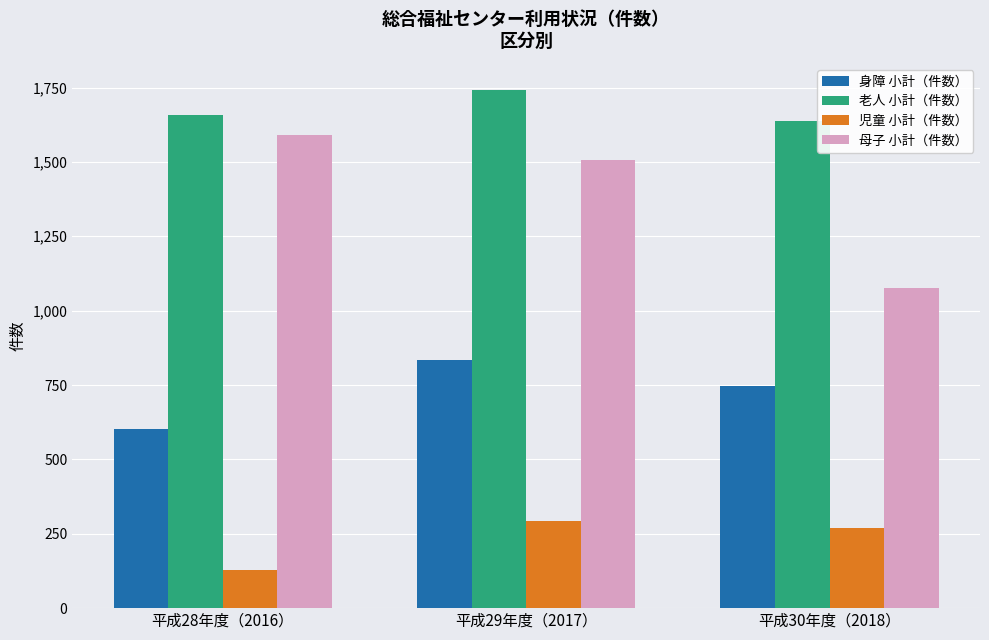

At which label does 身障 小計（件数） reach its minimum?

平成28年度（2016）